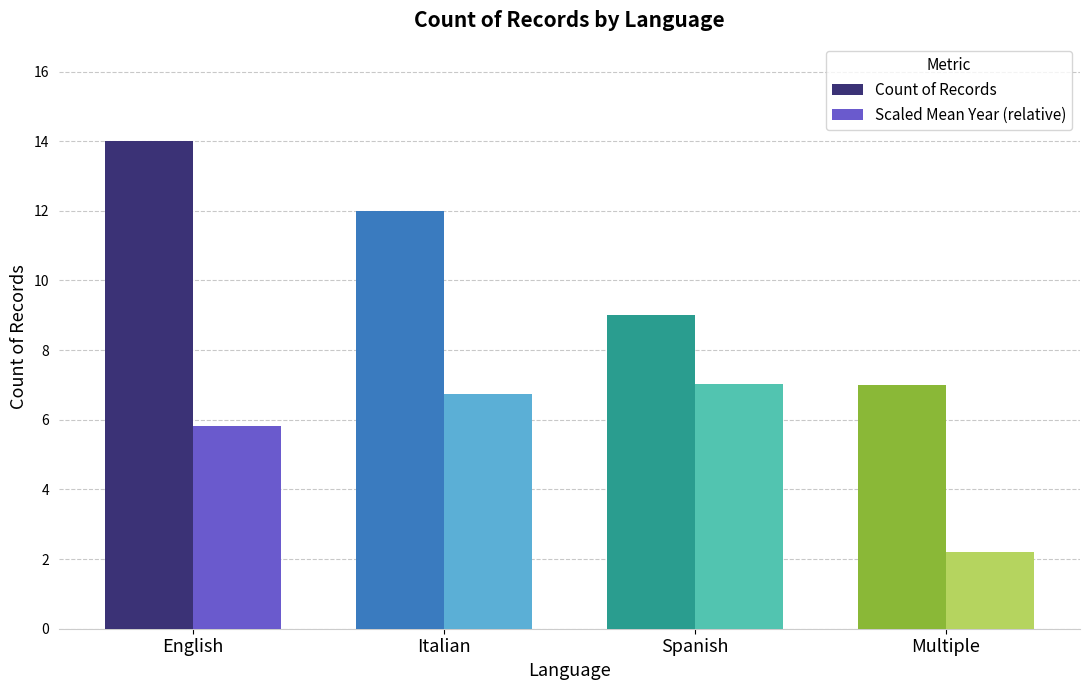

At which category is the sum across all series the highest?

English